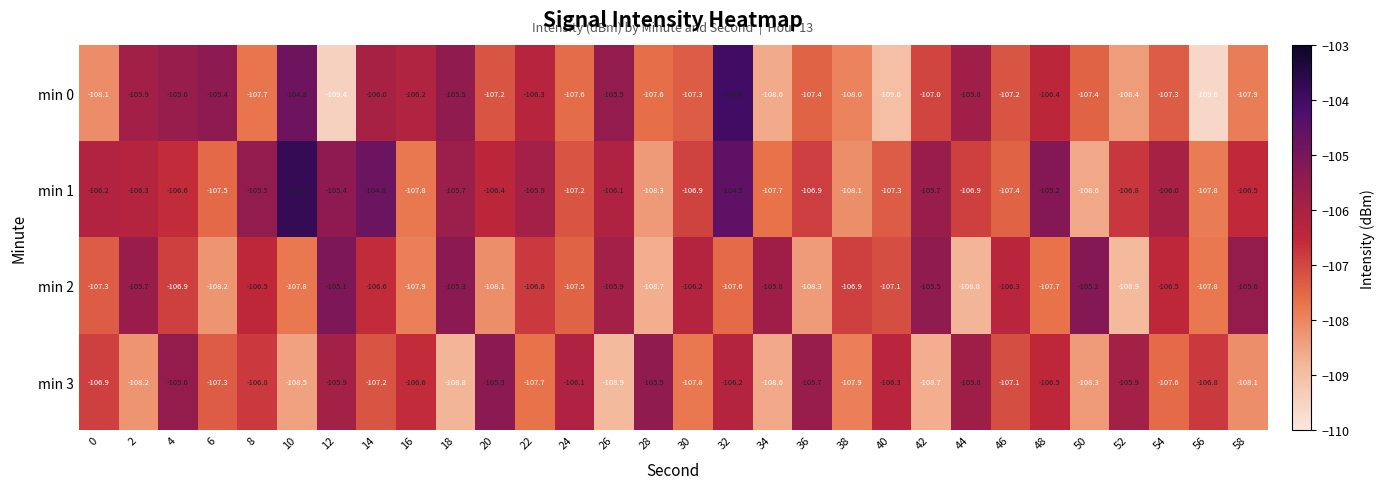

What is the difference between the maximum and minimum values in the min 1 series?

4.8